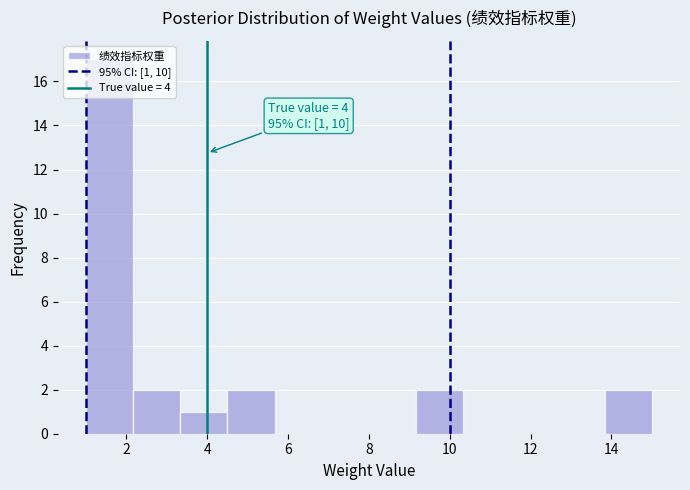

Over which range of the x-axis is the bar tallest?

1.0 to 2.2